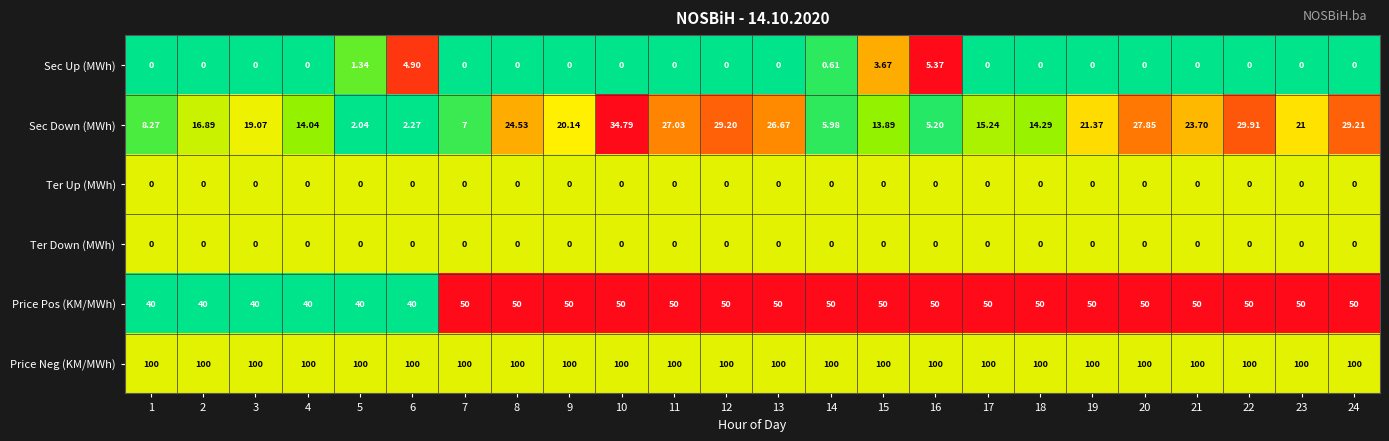

Which series has the largest total across all categories?

Price Neg (KM/MWh)